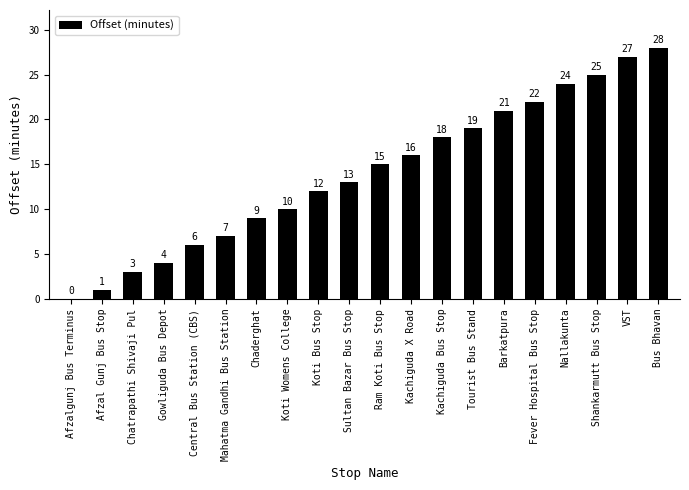

What is the ratio of the value at Afzal Gunj Bus Stop to the value at Ram Koti Bus Stop?

0.1